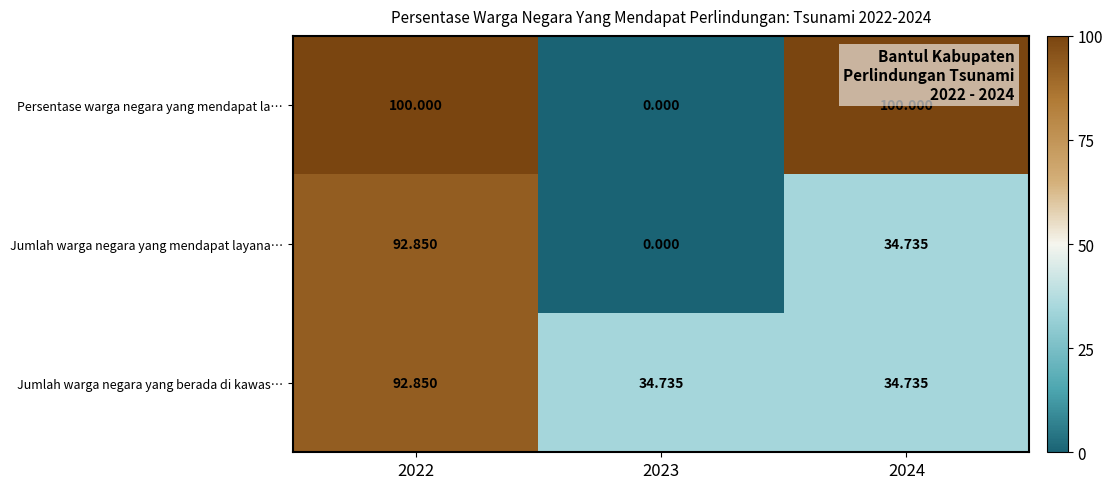

Which series has the widest spread of values?

Persentase warga negara yang mendapat la…